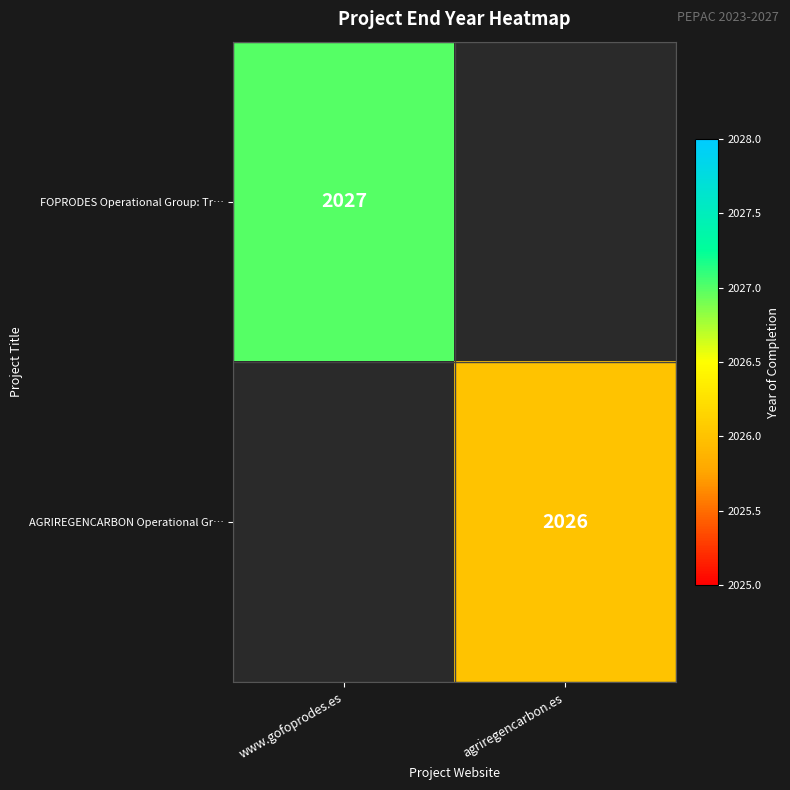

Which has a higher value, agriregencarbon.es or www.gofoprodes.es?

www.gofoprodes.es